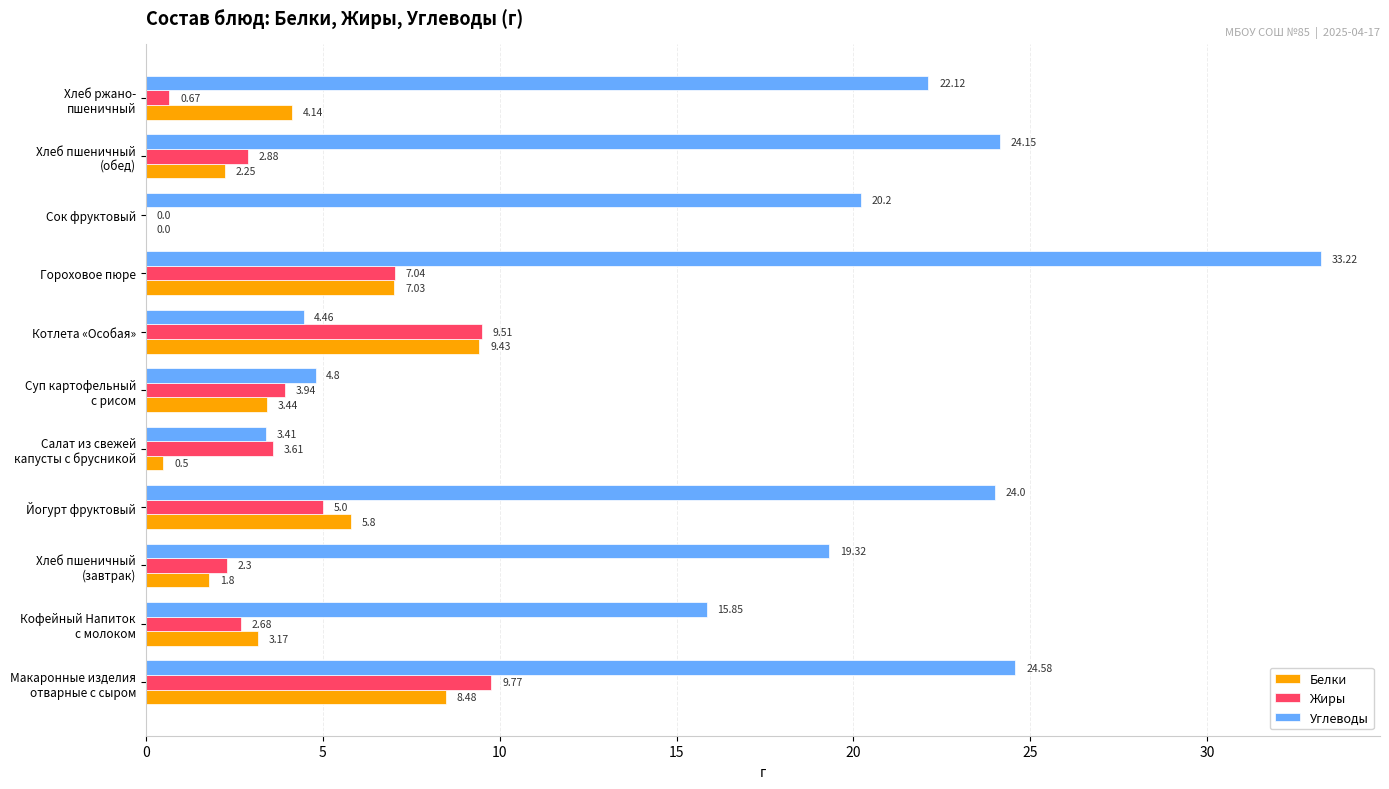

Which series has the largest range (max minus min)?

Углеводы